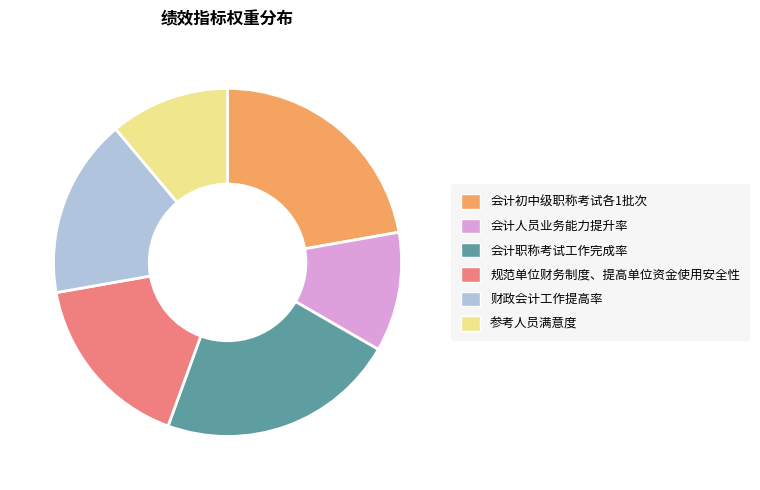

The 财政会计工作提高率 slice represents 17% of the pie. True or false?

True